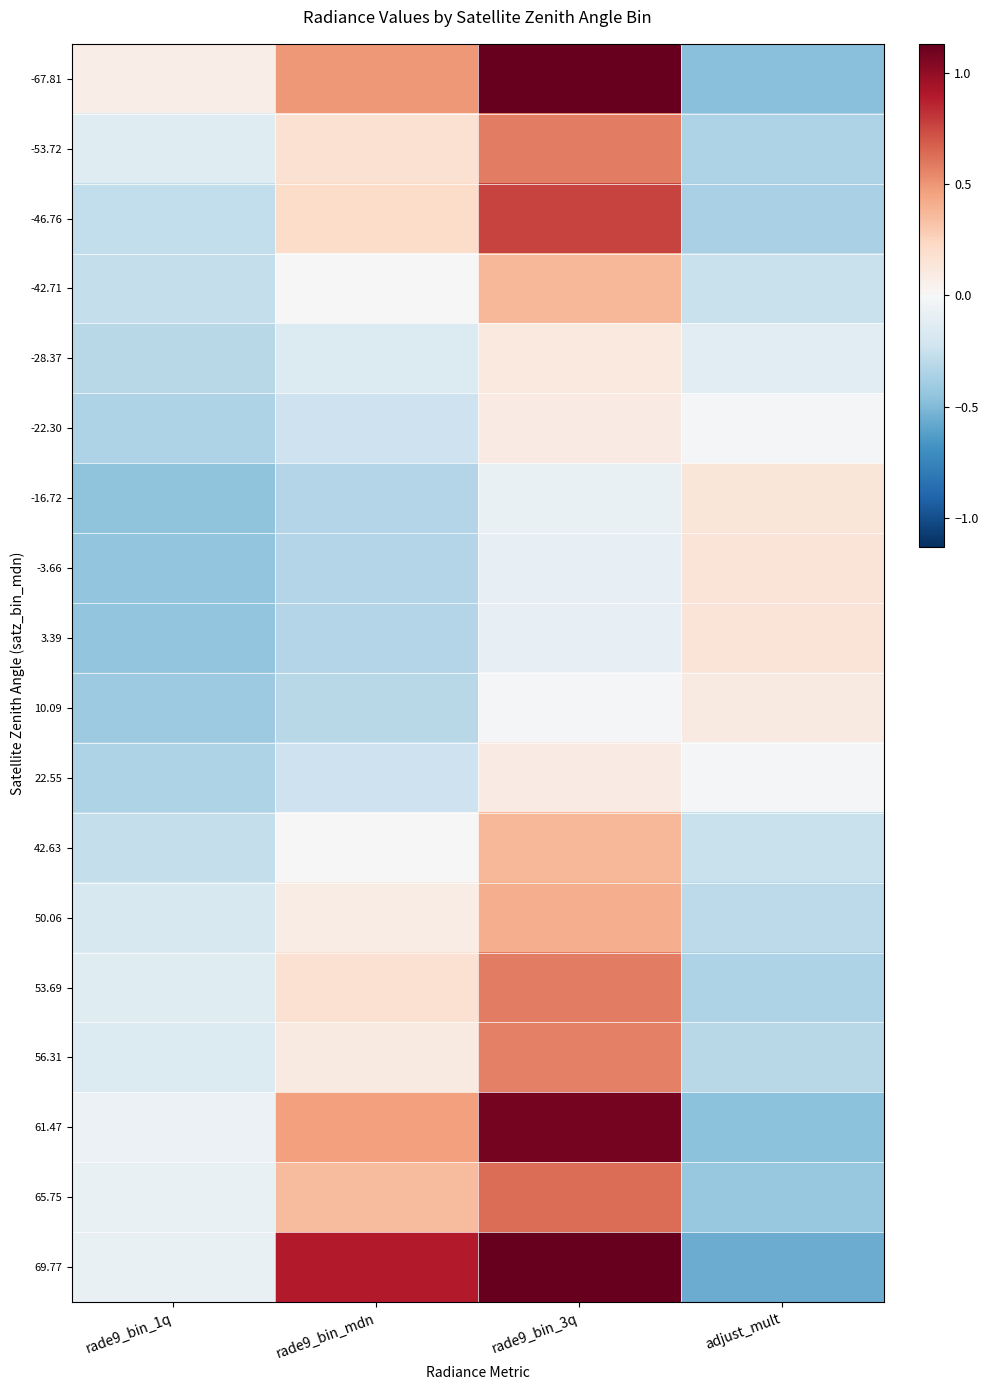

Rank the series by their maximum value, from lowest to highest.

-22.30, 22.55, 10.09, -28.37, -16.72, -3.66, 3.39, -42.71, 42.63, 50.06, 56.31, -53.72, 53.69, 65.75, -46.76, 61.47, -67.81, 69.77